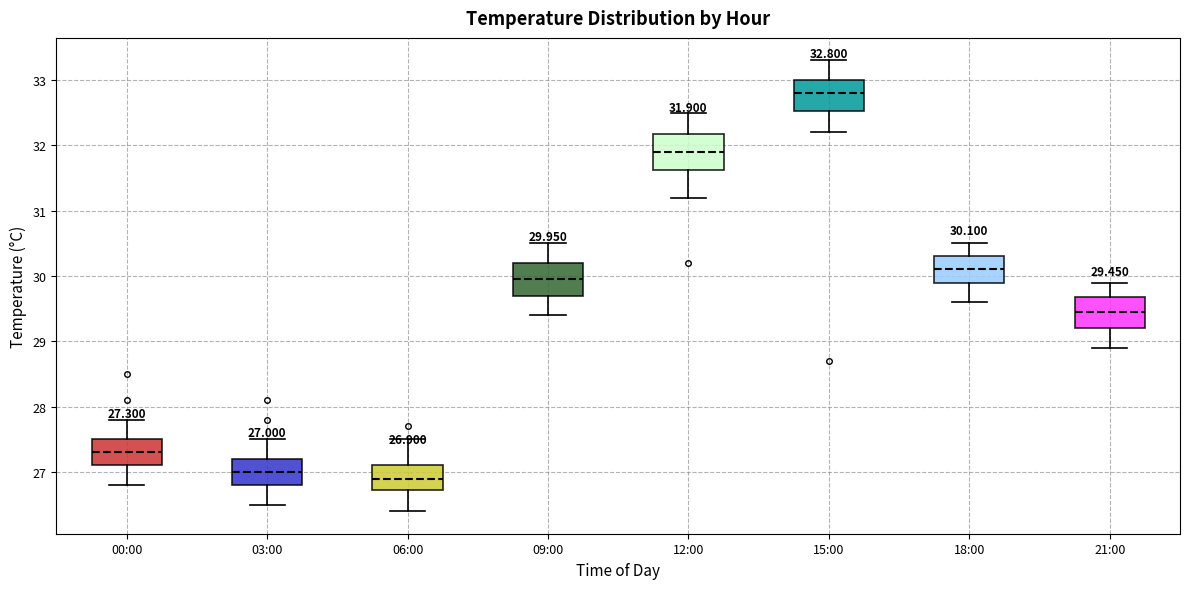

Which box has the highest median line?

15:00